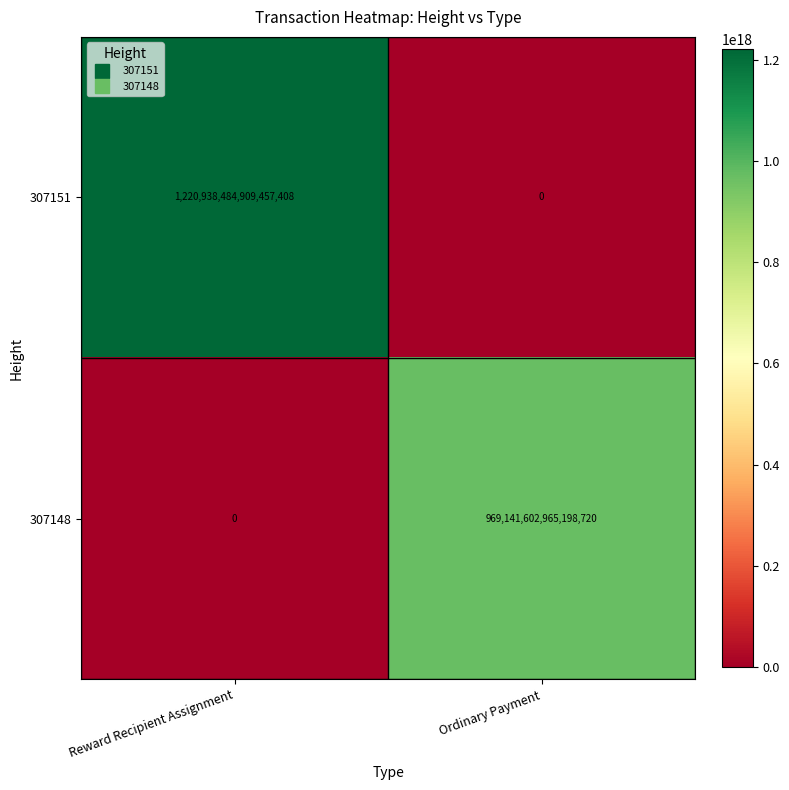

Where is 307148 nearest to the value 484570801482599360?

Reward Recipient Assignment